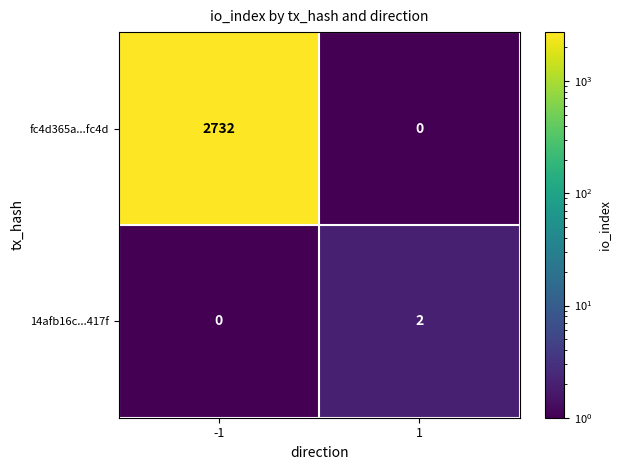

Between -1 and 1, which series saw the biggest shift?

fc4d365a...fc4d